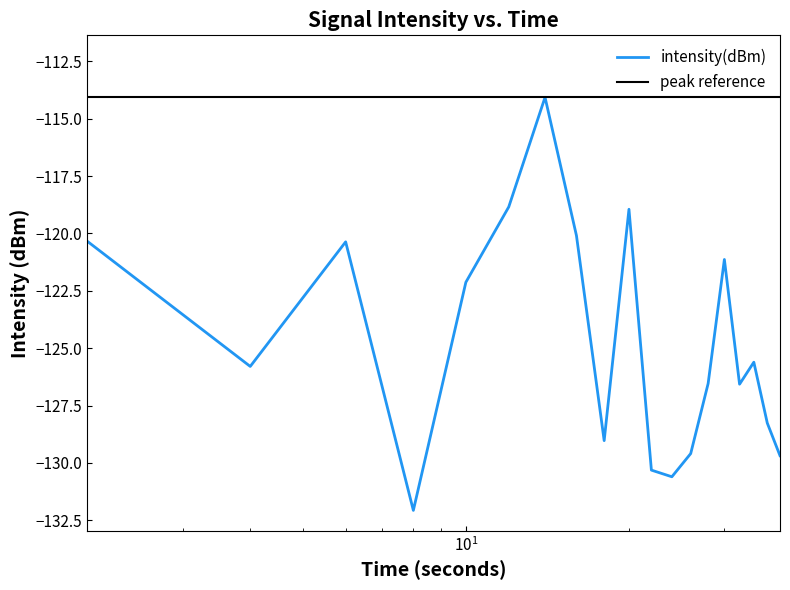

The value at 12 is -208.2. True or false?

False